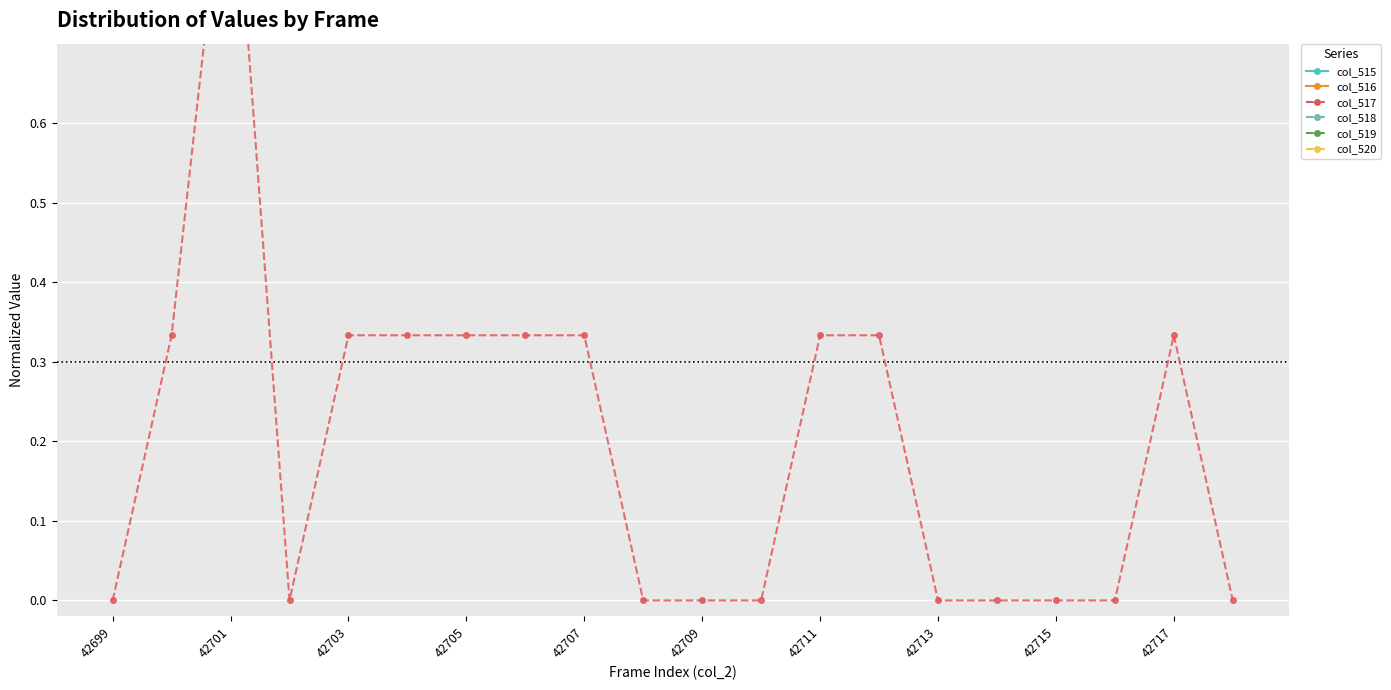

Which category has the highest value in the col_519 series?

42709